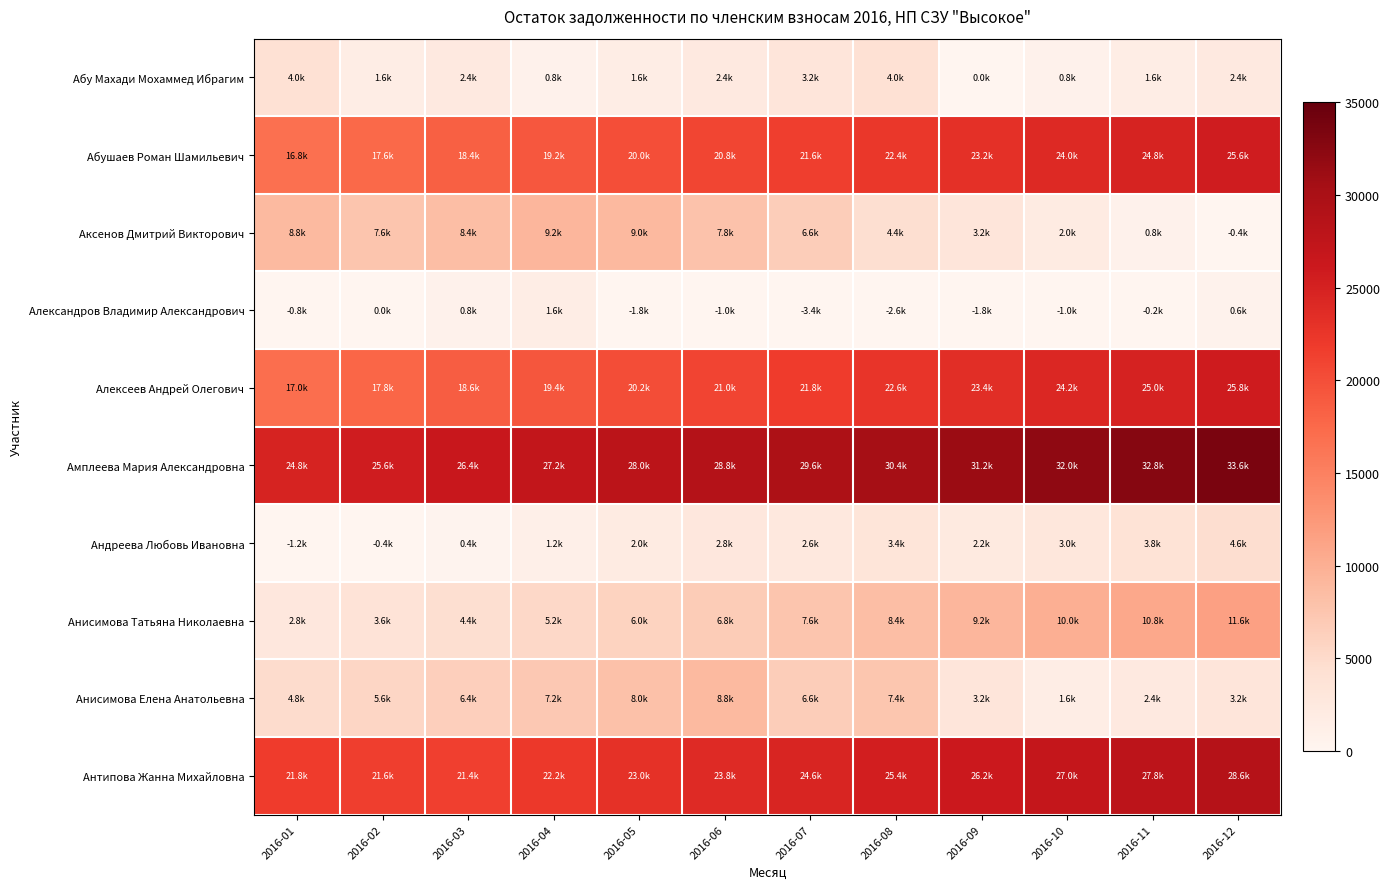

Reading right to left, extract all data points from this chart.

Абу Махади Мохаммед Ибрагим: 2016-12=2400	2016-11=1600	2016-10=800	2016-09=0	2016-08=4000	2016-07=3200	2016-06=2400	2016-05=1600	2016-04=800	2016-03=2400	2016-02=1600	2016-01=4000
Абушаев Роман Шамильевич: 2016-12=25600	2016-11=24800	2016-10=24000	2016-09=23200	2016-08=22400	2016-07=21600	2016-06=20800	2016-05=20000	2016-04=19200	2016-03=18400	2016-02=17600	2016-01=16800
Аксенов Дмитрий Викторович: 2016-12=0	2016-11=800	2016-10=2000	2016-09=3200	2016-08=4400	2016-07=6600	2016-06=7800	2016-05=9000	2016-04=9200	2016-03=8400	2016-02=7600	2016-01=8800
Александров Владимир Александрович: 2016-12=600	2016-11=0	2016-10=0	2016-09=0	2016-08=0	2016-07=0	2016-06=0	2016-05=0	2016-04=1600	2016-03=800	2016-02=0	2016-01=0
Алексеев Андрей Олегович: 2016-12=25800	2016-11=25000	2016-10=24200	2016-09=23400	2016-08=22600	2016-07=21800	2016-06=21000	2016-05=20200	2016-04=19400	2016-03=18600	2016-02=17800	2016-01=17000
Амплеева Мария Александровна: 2016-12=33600	2016-11=32800	2016-10=32000	2016-09=31200	2016-08=30400	2016-07=29600	2016-06=28800	2016-05=28000	2016-04=27200	2016-03=26400	2016-02=25600	2016-01=24800
Андреева Любовь Ивановна: 2016-12=4600	2016-11=3800	2016-10=3000	2016-09=2200	2016-08=3400	2016-07=2600	2016-06=2800	2016-05=2000	2016-04=1200	2016-03=400	2016-02=0	2016-01=0
Анисимова Татьяна Николаевна: 2016-12=11600	2016-11=10800	2016-10=10000	2016-09=9200	2016-08=8400	2016-07=7600	2016-06=6800	2016-05=6000	2016-04=5200	2016-03=4400	2016-02=3600	2016-01=2800
Анисимова Елена Анатольевна: 2016-12=3200	2016-11=2400	2016-10=1600	2016-09=3200	2016-08=7400	2016-07=6600	2016-06=8800	2016-05=8000	2016-04=7200	2016-03=6400	2016-02=5600	2016-01=4800
Антипова Жанна Михайловна: 2016-12=28600	2016-11=27800	2016-10=27000	2016-09=26200	2016-08=25400	2016-07=24600	2016-06=23800	2016-05=23000	2016-04=22200	2016-03=21400	2016-02=21600	2016-01=21800